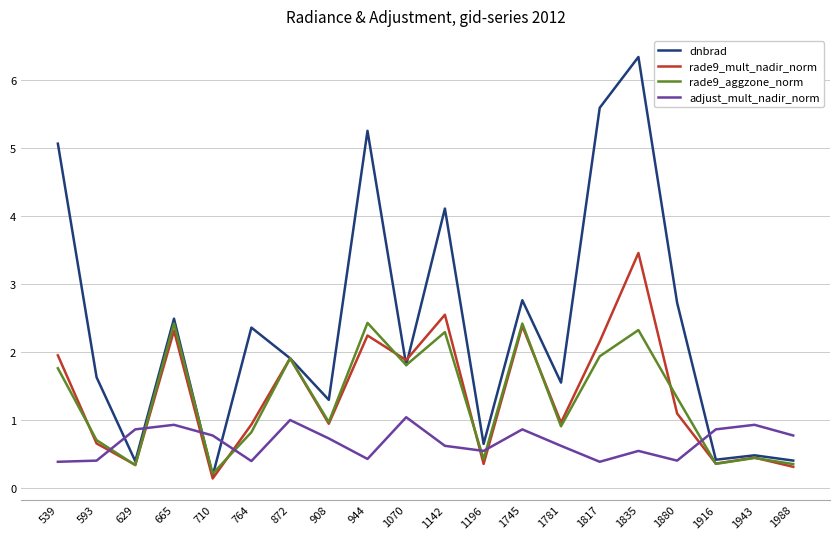

What is the sum of the adjust_mult_nadir_norm values at 764 and 1880?

0.8